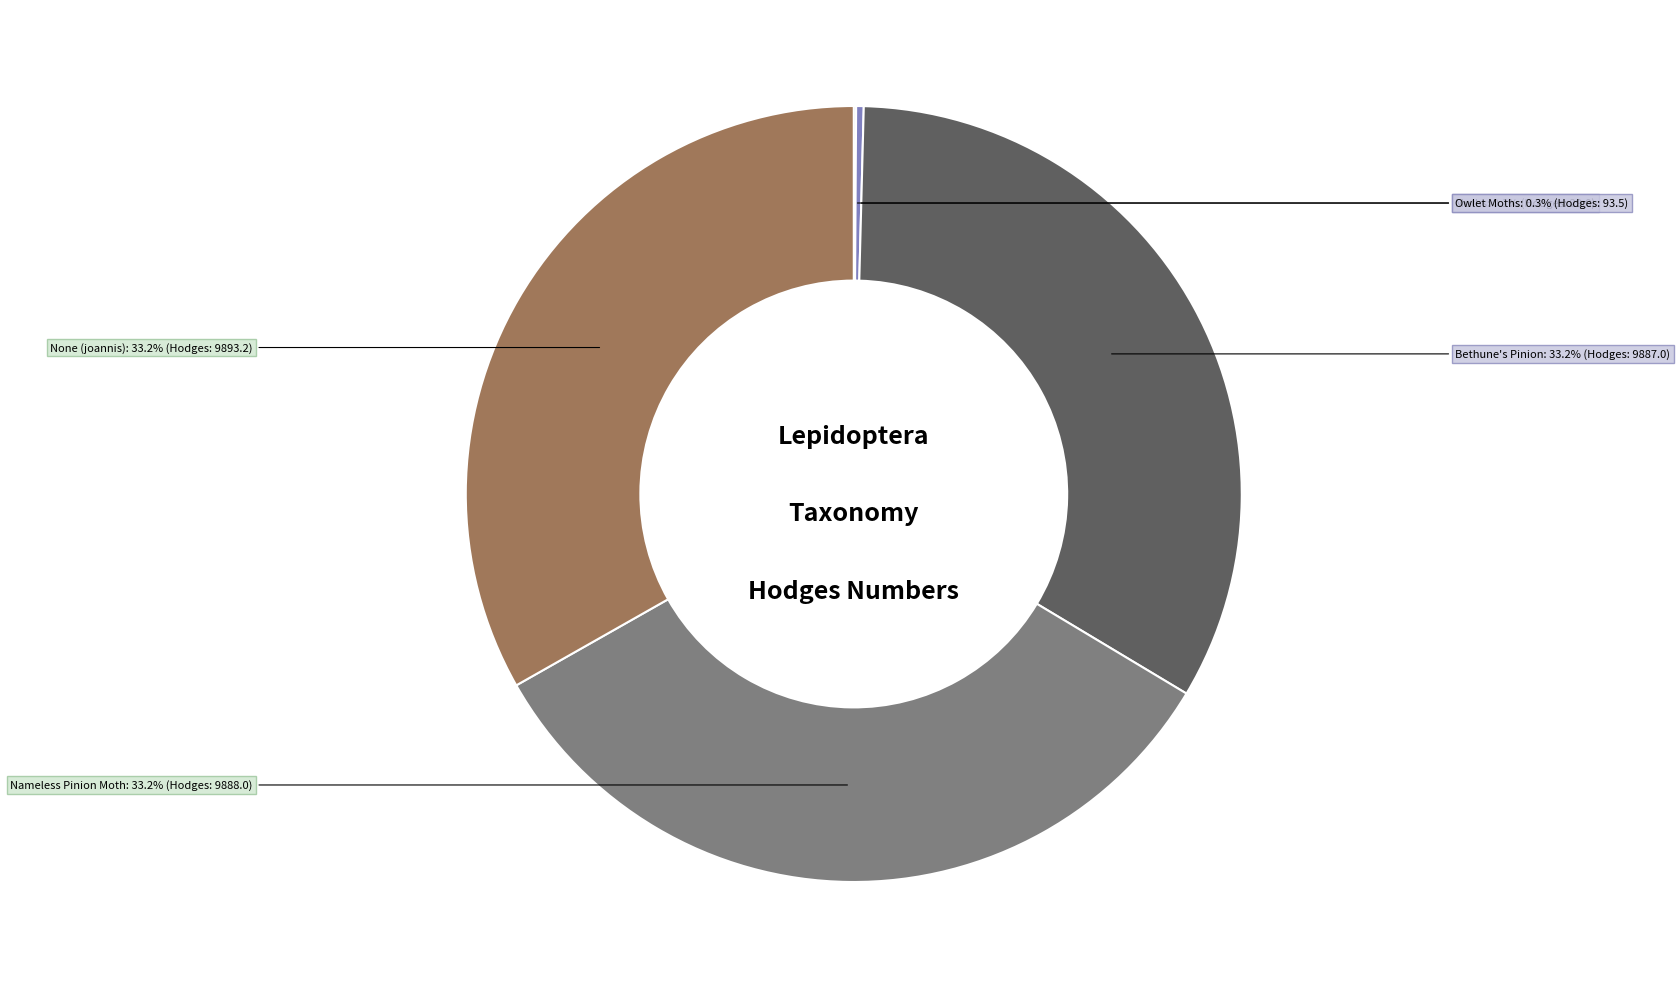

Combined, what portion of the pie is None (joannis) and Nameless Pinion Moth?

66.4%